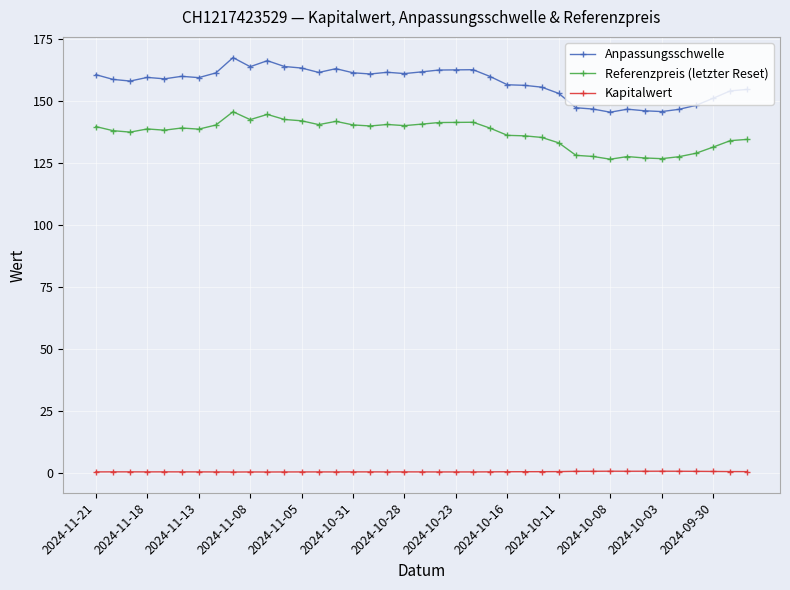

List the series in order of their peak value, highest first.

Anpassungsschwelle, Referenzpreis (letzter Reset), Kapitalwert